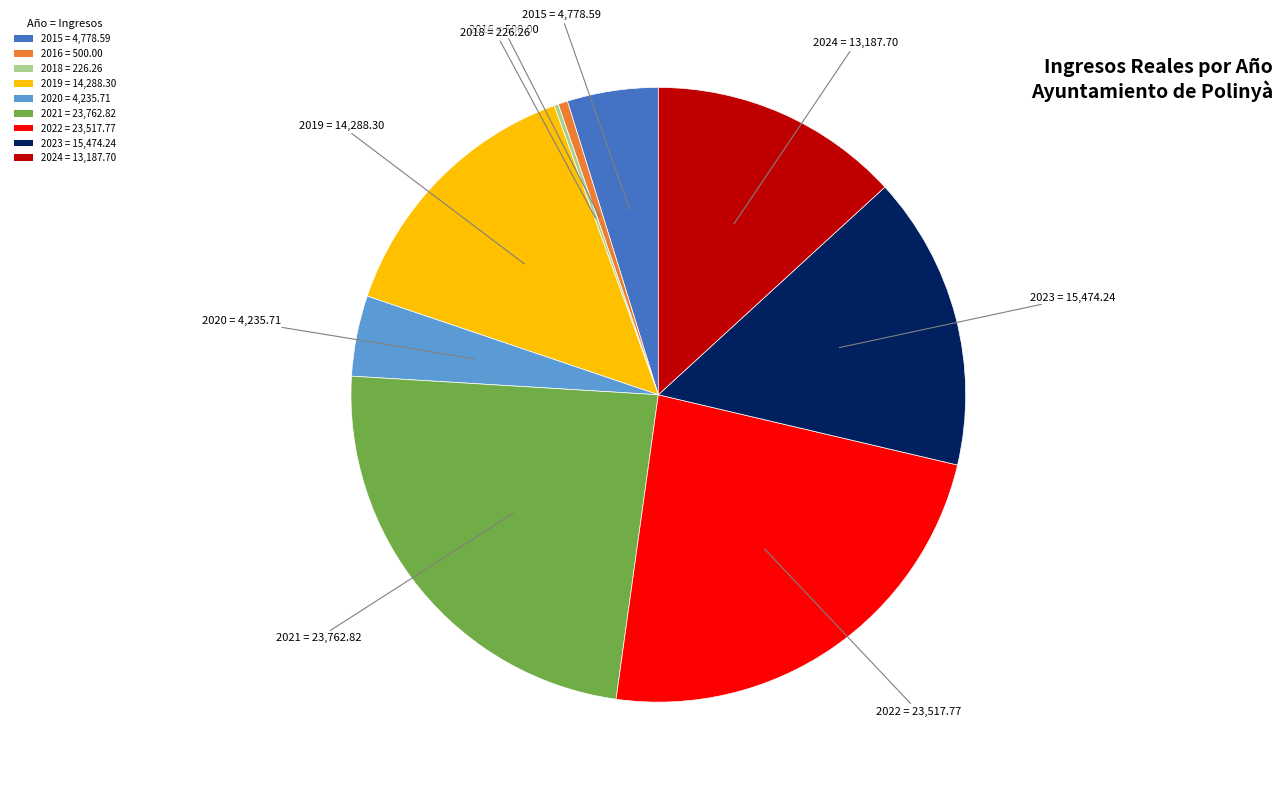

Which has a higher value, 2019 or 2016?

2019